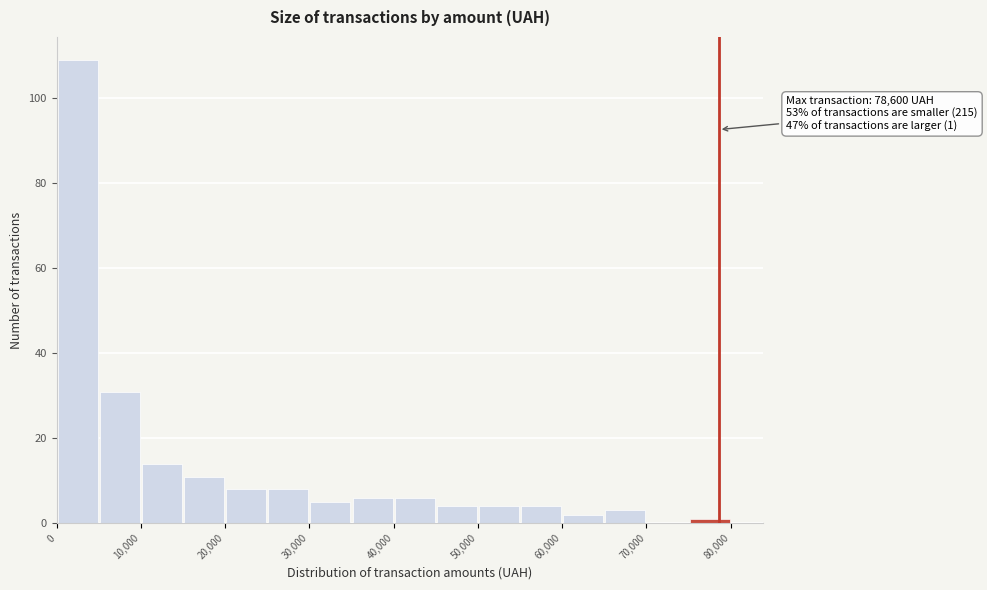

Which range on the x-axis has the tallest bar?

0 to 5000